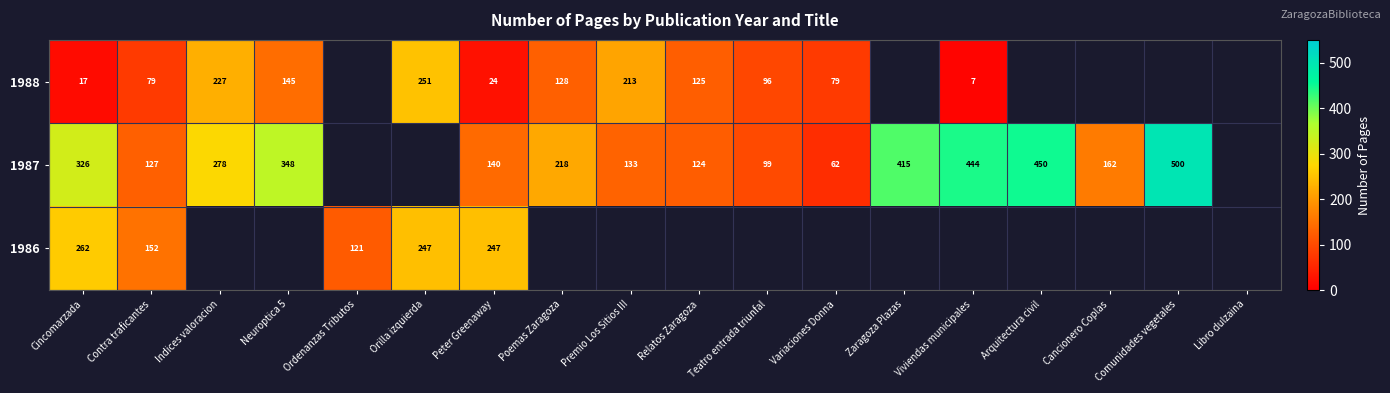

Is the value of 1987 at Viviendas municipales greater than the value of 1988 at Contra traficantes?

Yes